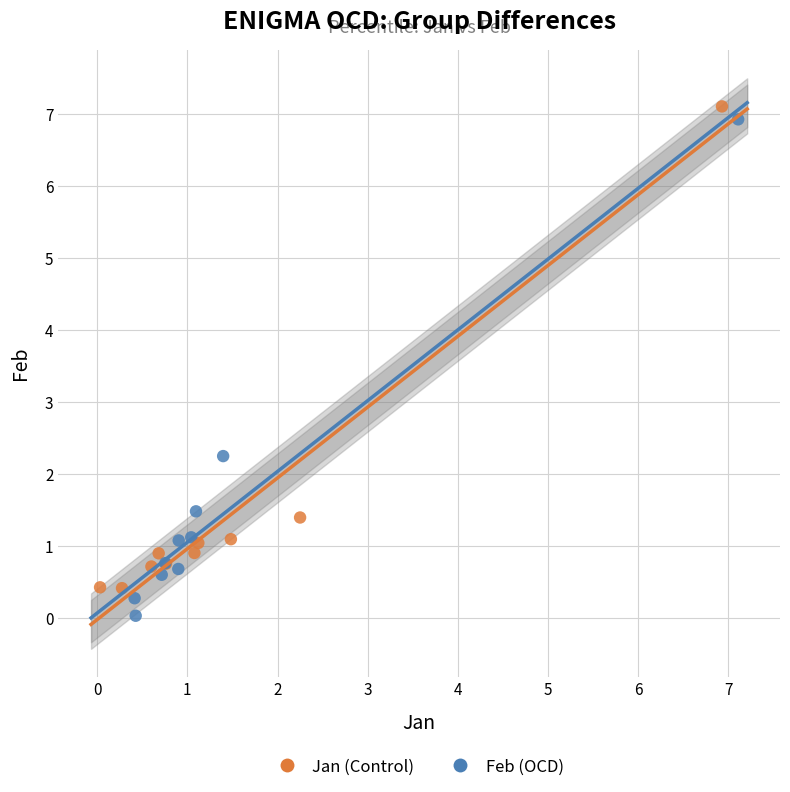

What are all the series names shown in the legend?

Jan (Control), Feb (OCD)